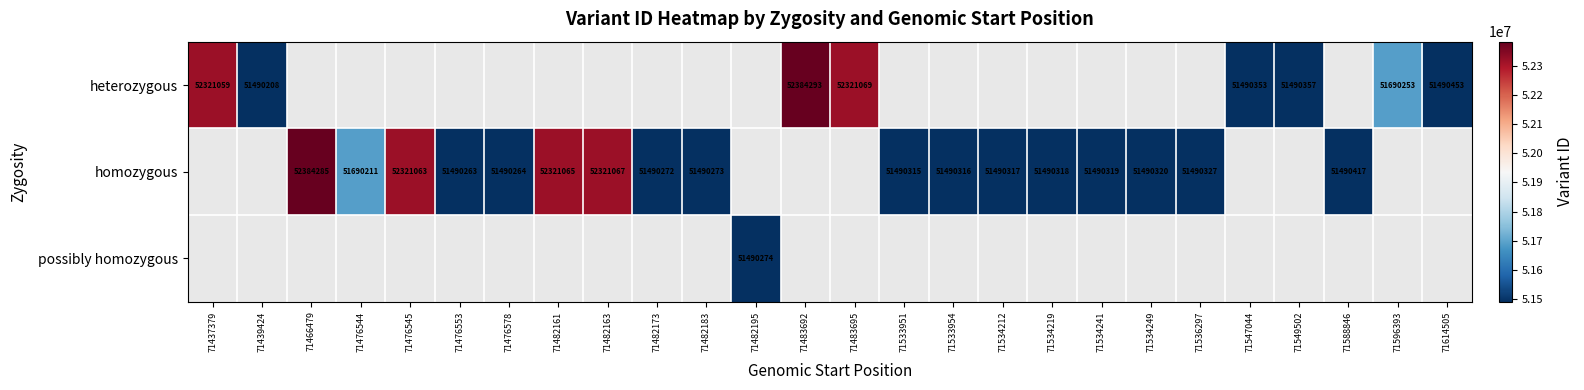

The value of homozygous at 71482161 is 52321065. True or false?

True